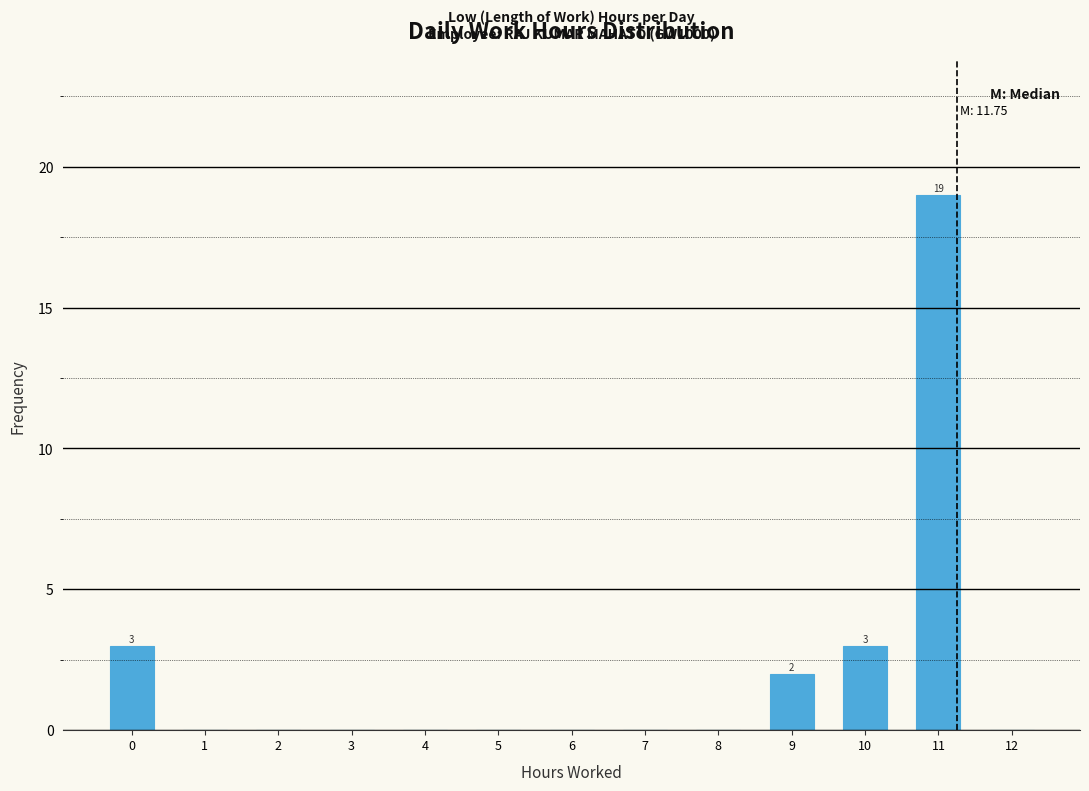

Reading right to left, transcribe all the data shown in this chart.

12=0	11=19	10=3	9=2	8=0	7=0	6=0	5=0	4=0	3=0	2=0	1=0	0=3